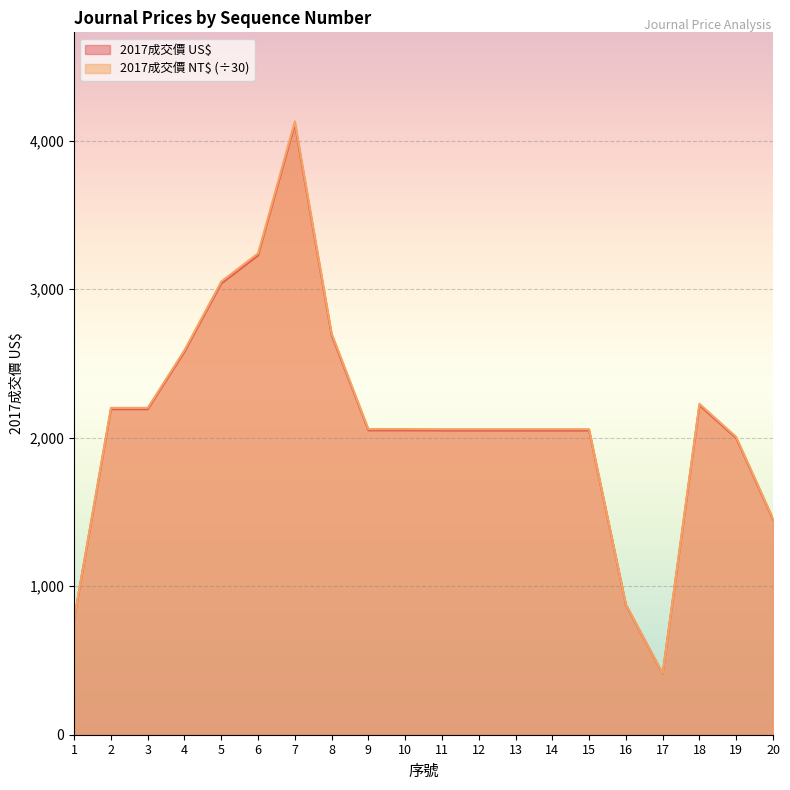

How many lines are shown in the chart?

2